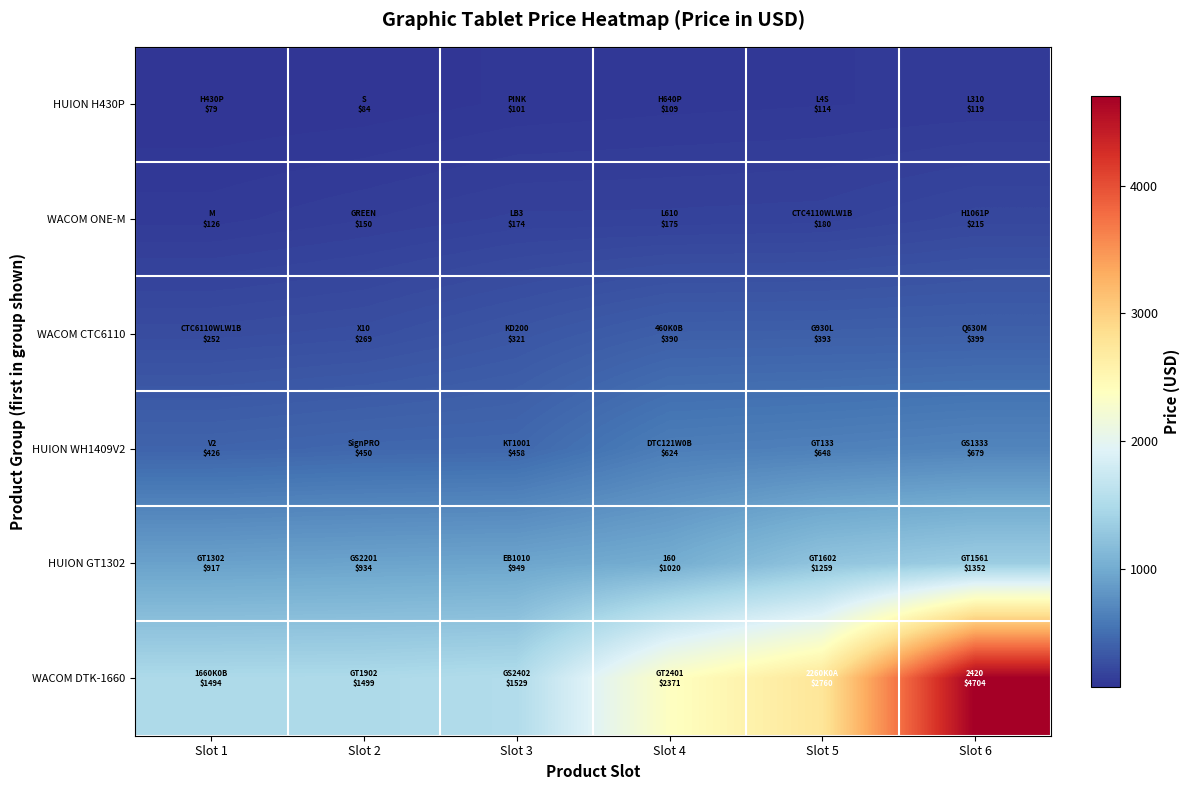

Which category has the lowest value across all series?

Slot 1